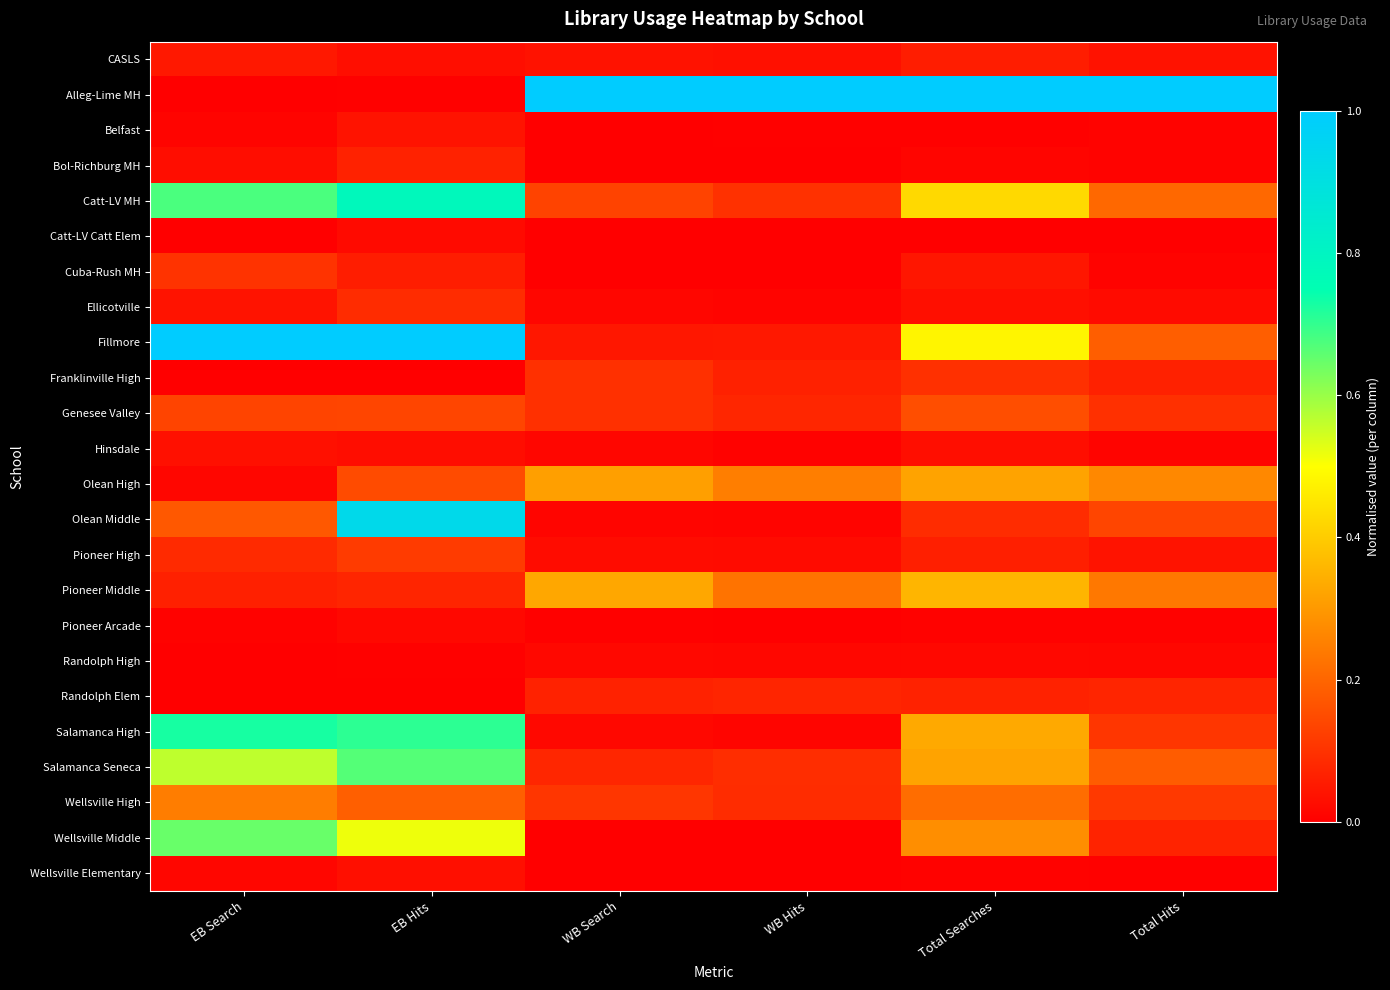

What is the spread (max minus min) of values at Total Searches?

1.0